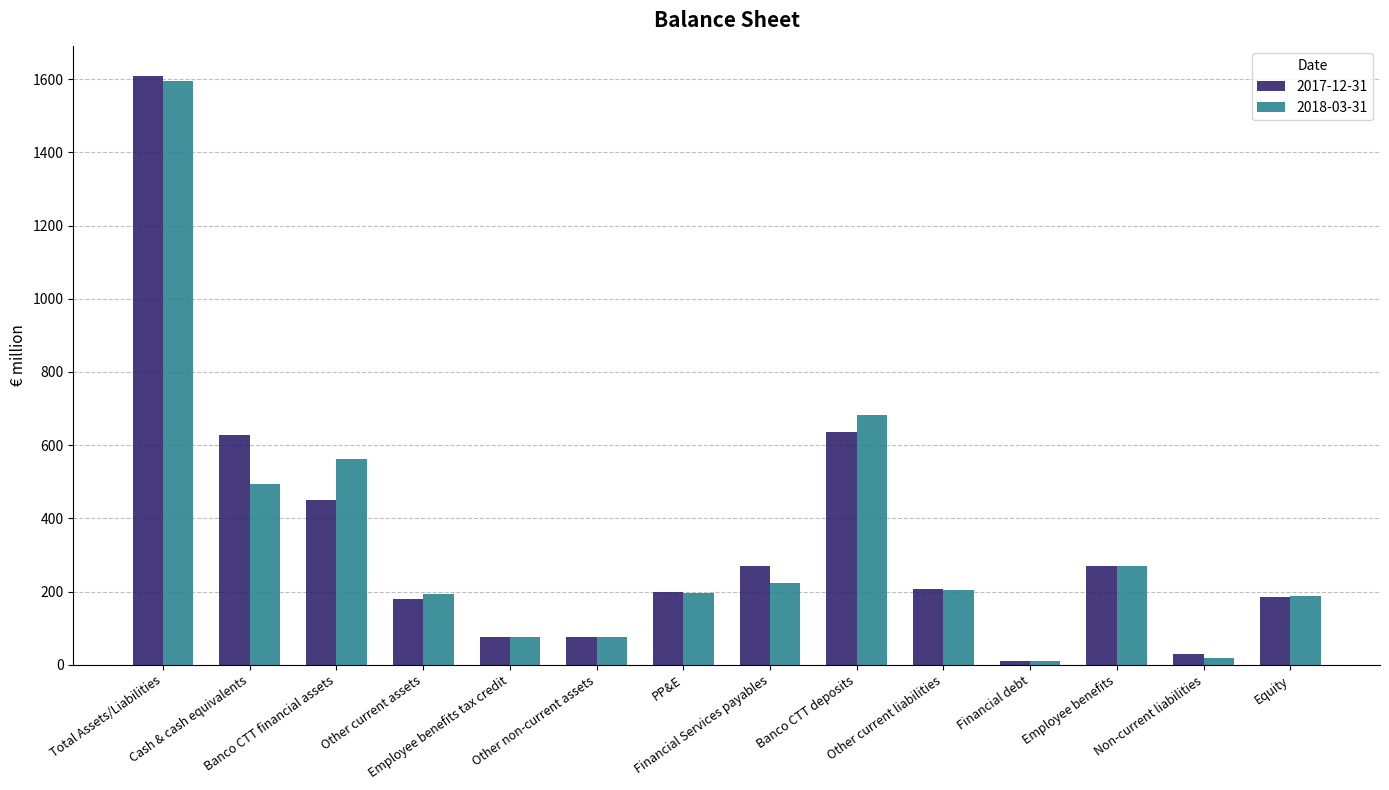

Which series has the widest spread of values?

2017-12-31